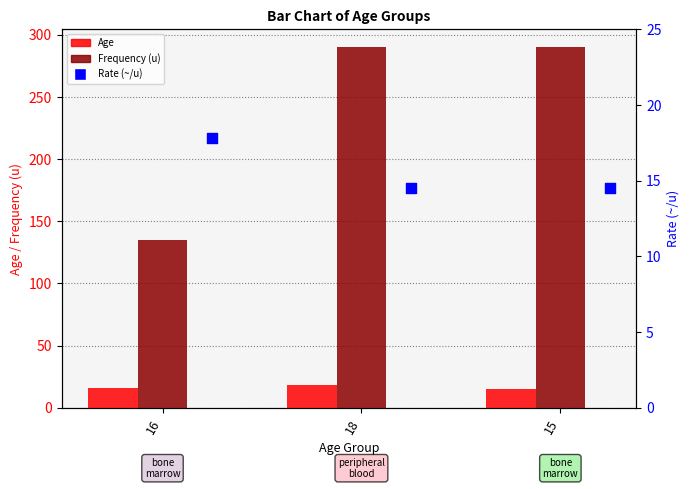

Which series contains the highest Y value?

Frequency (u)